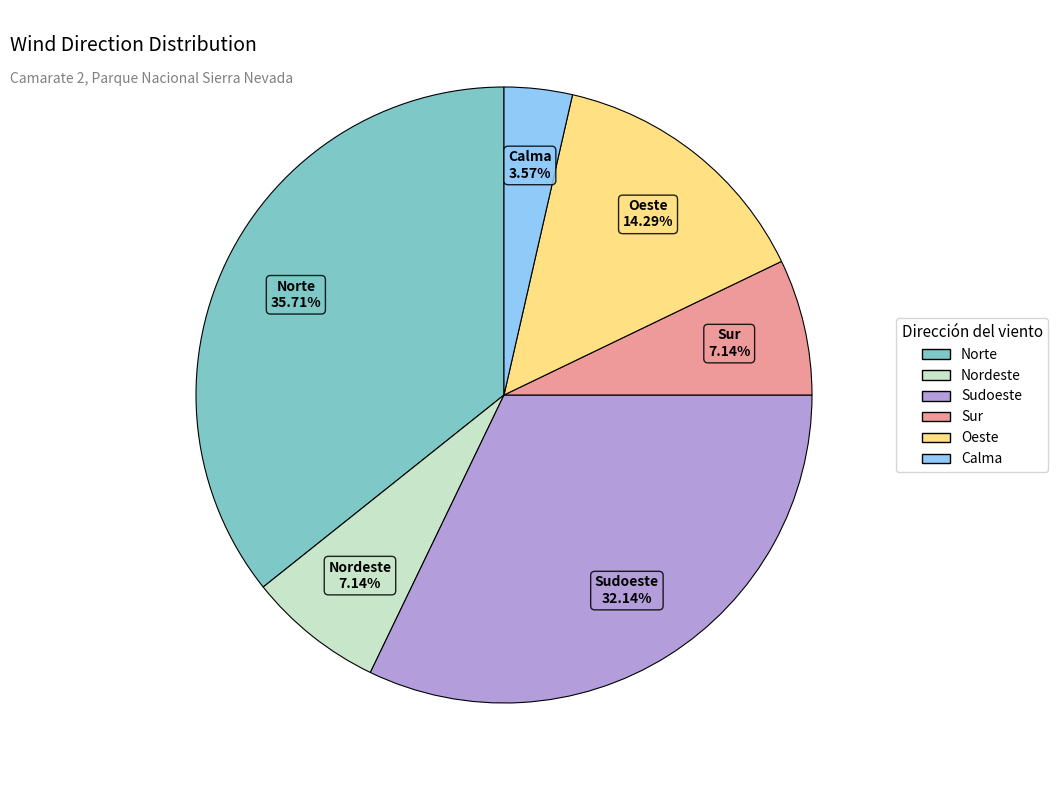

To the nearest percent, what portion does Oeste represent?

14%